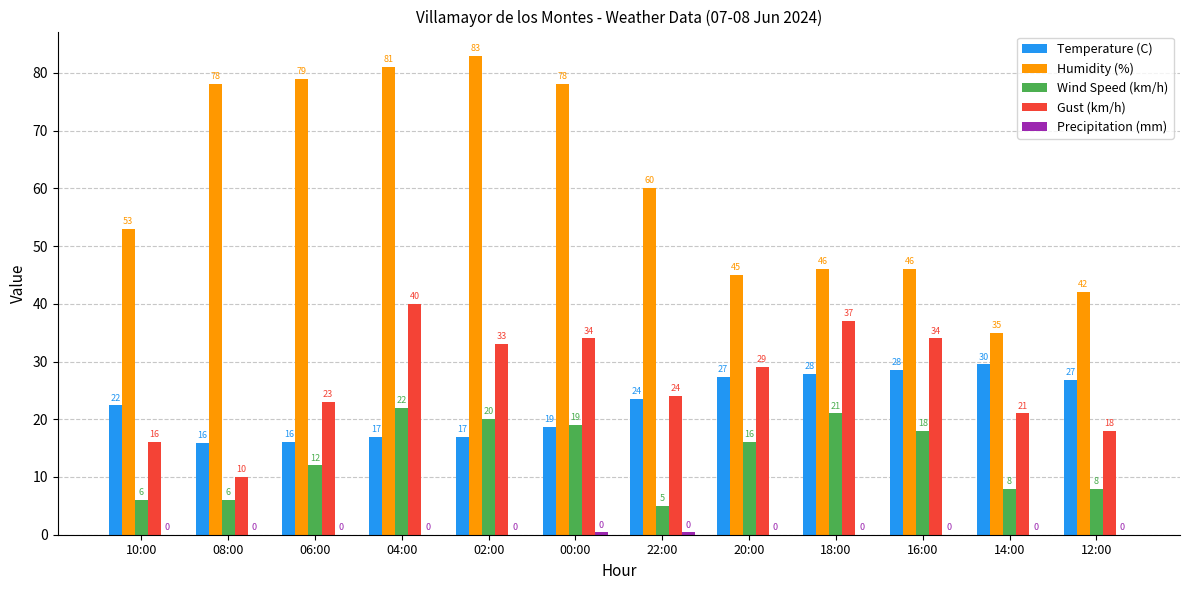

At which category is the sum across all series the highest?

04:00